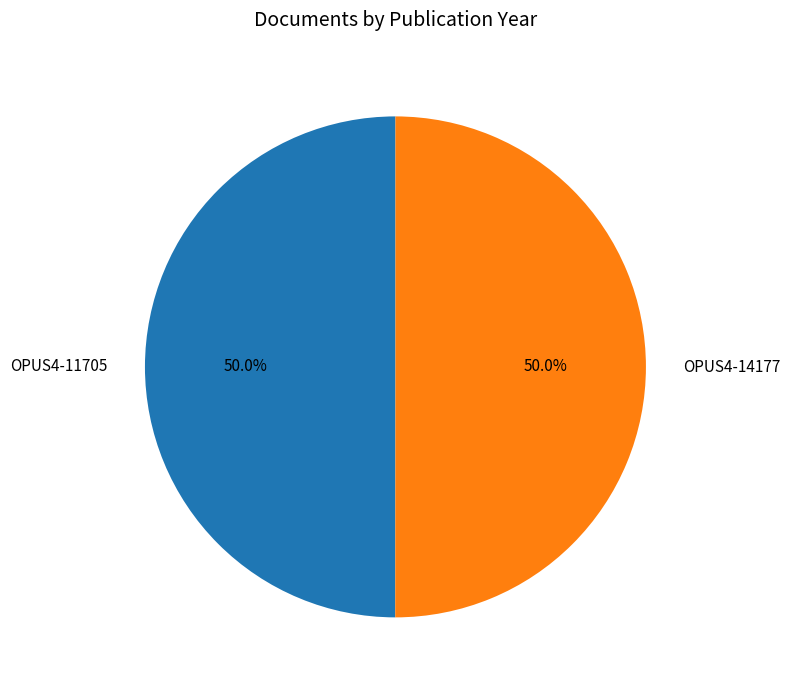

What portion of the pie excludes OPUS4-14177?

50.0%